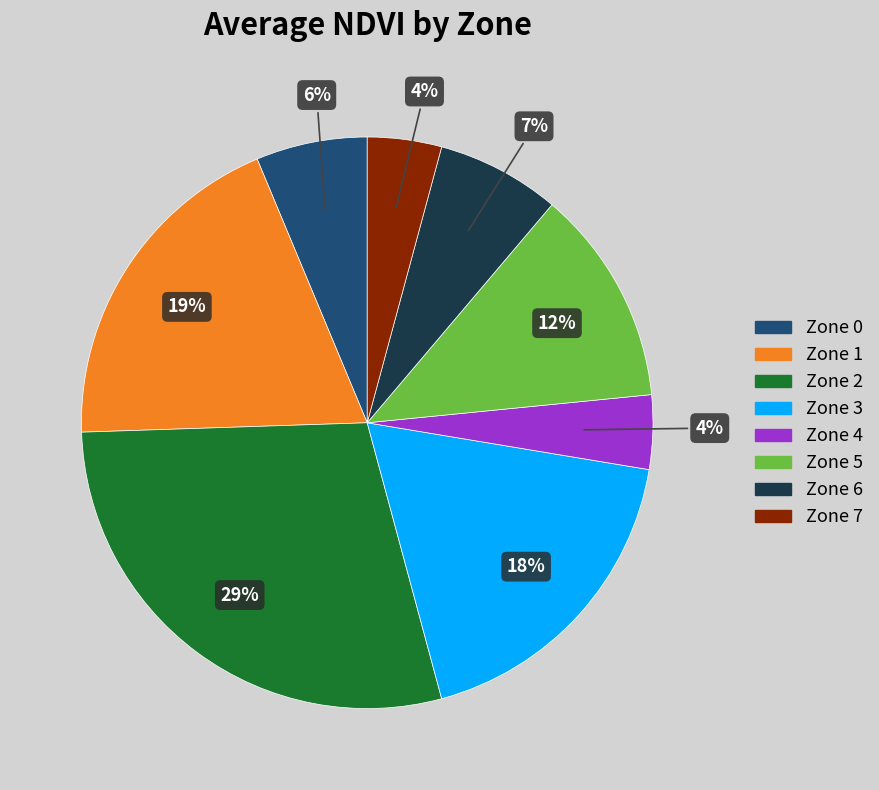

Combined, do Zone 1 and Zone 5 account for over 50%?

No